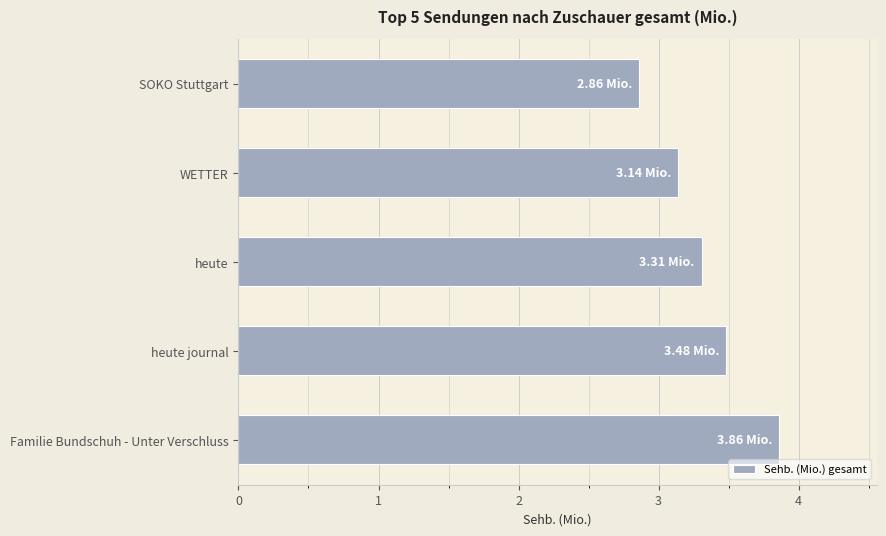

Rank the categories by value from highest to lowest.

Familie Bundschuh - Unter Verschluss, heute journal, heute, WETTER, SOKO Stuttgart